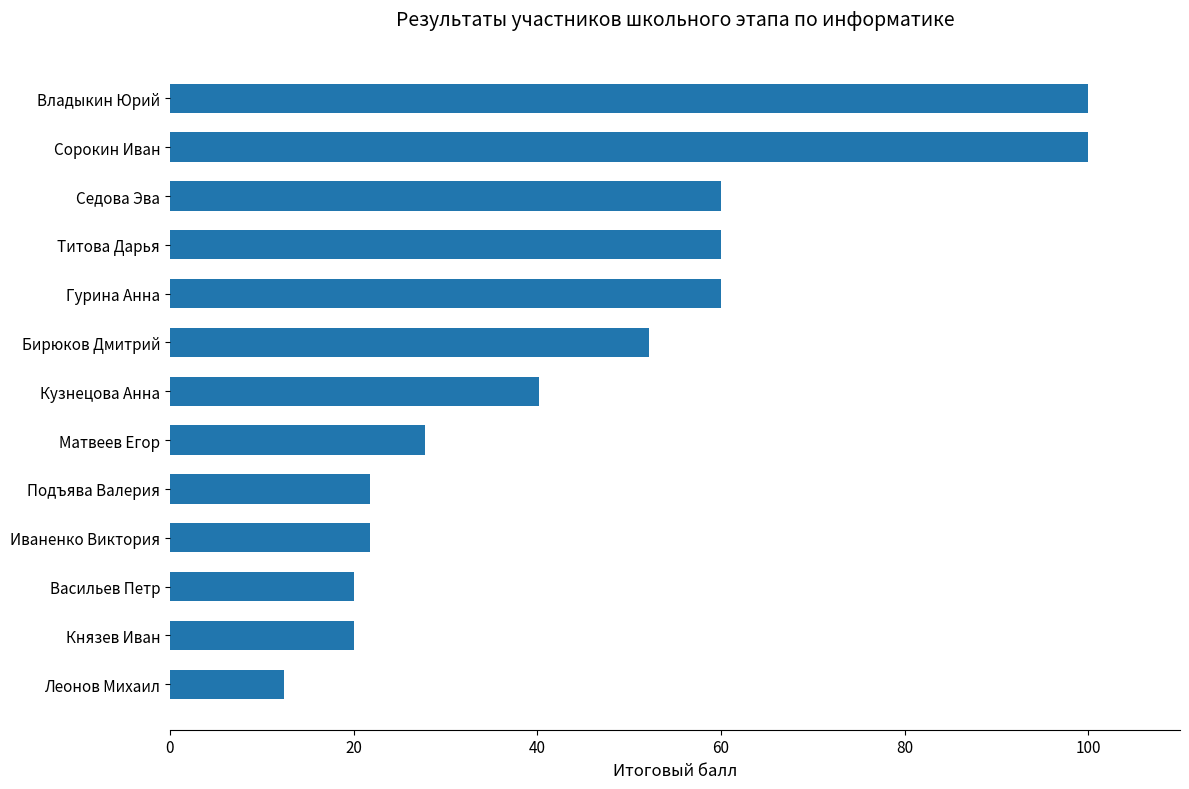

What is the greatest value displayed?

100.0